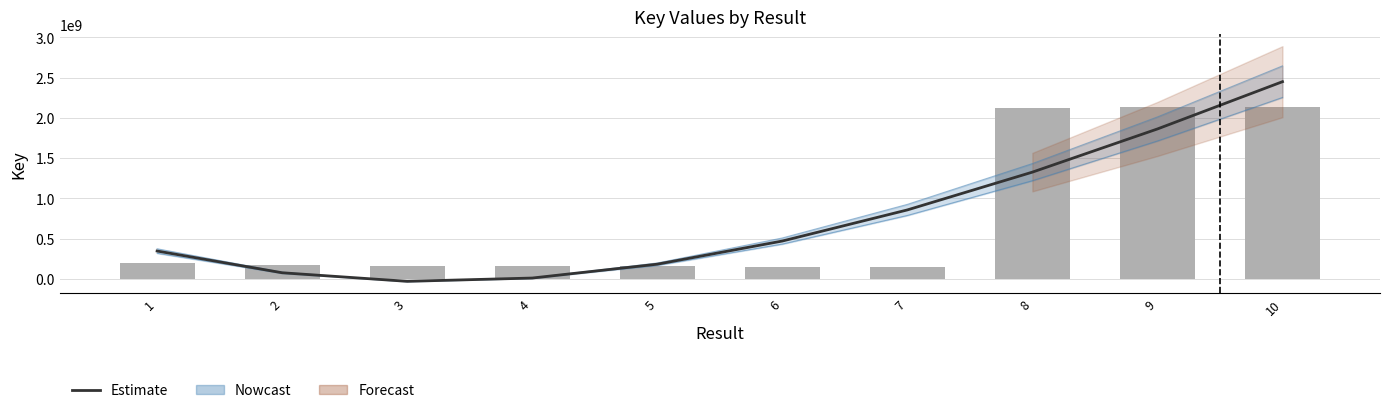

Where is the data nearest to the value 1210586075?

8